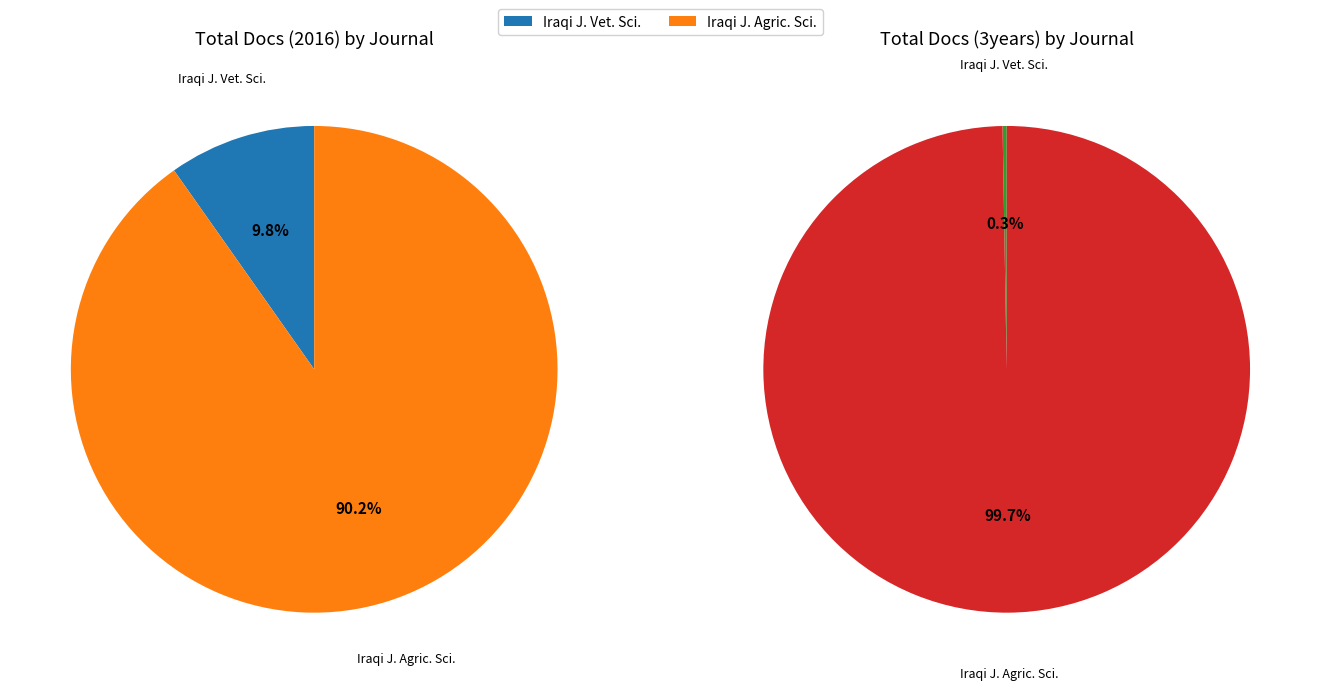

Is there any slice that represents more than half of the pie?

Yes